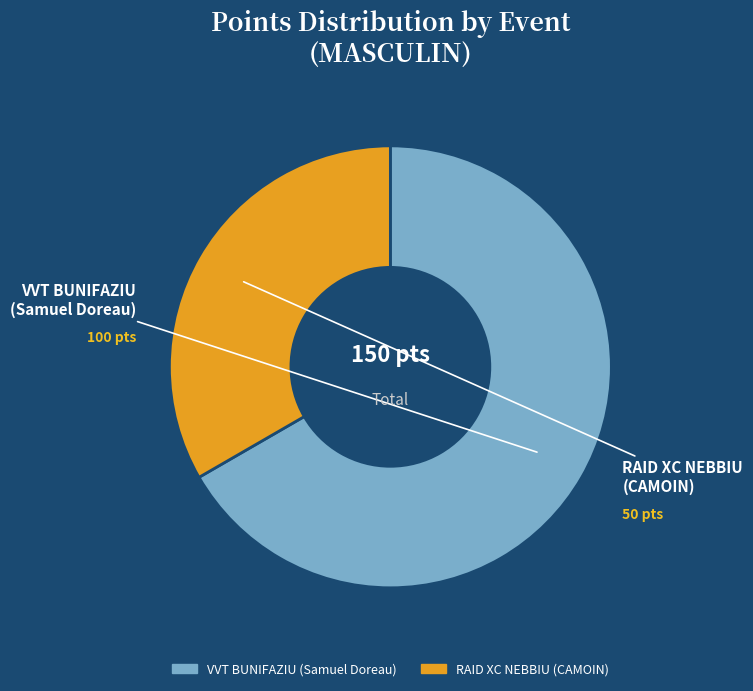

Does VVT BUNIFAZIU (Samuel Doreau) account for over 50% of the chart?

Yes